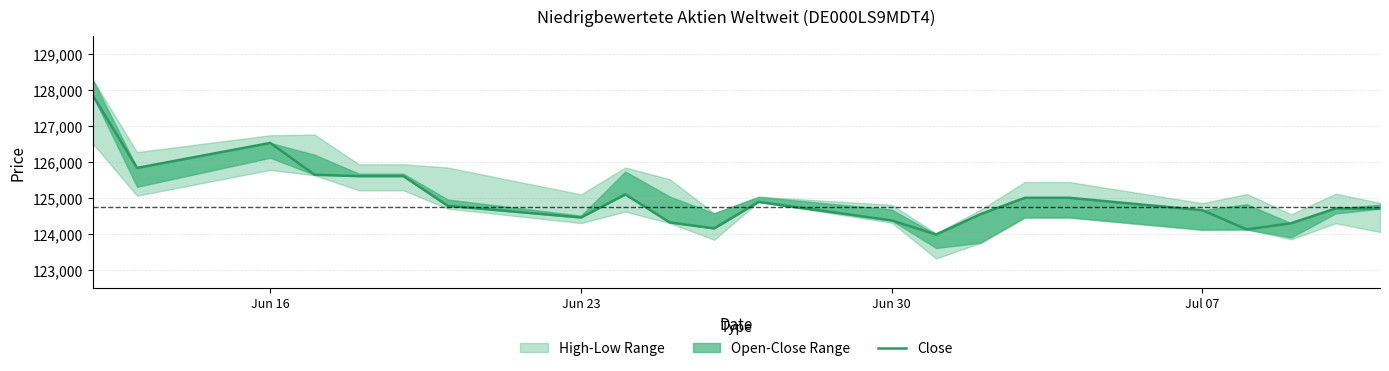

True or false: there are more than 1 points higher than both neighbors.

True